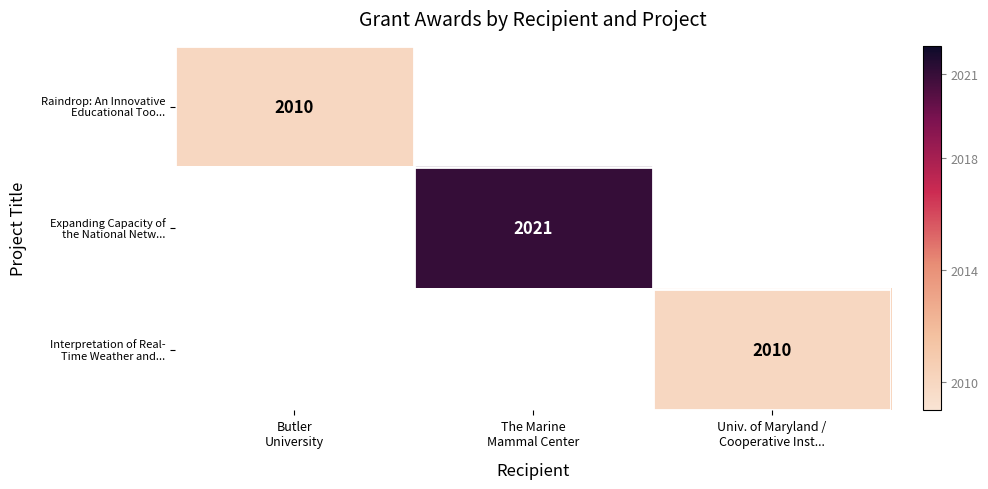

Read the Expanding Capacity of the National Netw... value at The Marine Mammal Center.

2021.0